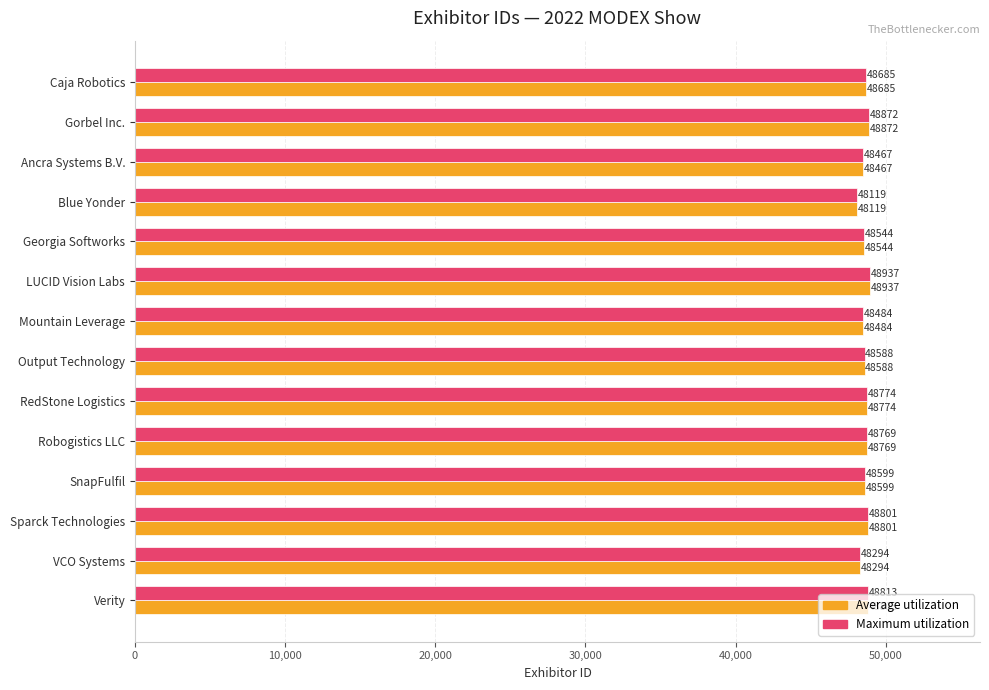

What is the maximum value shown in the chart?

48937